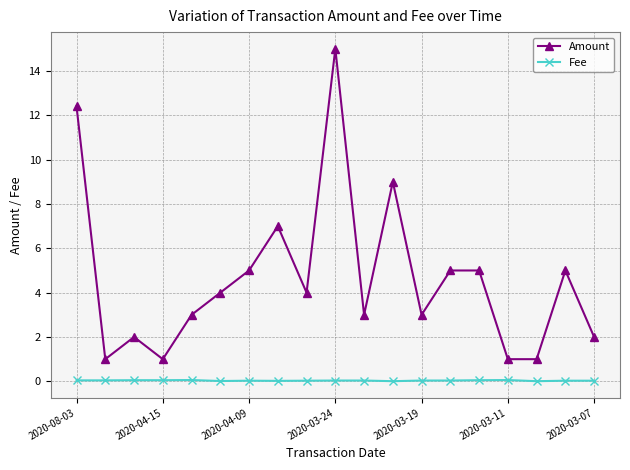

Rank the series by their average value, from lowest to highest.

Fee, Amount